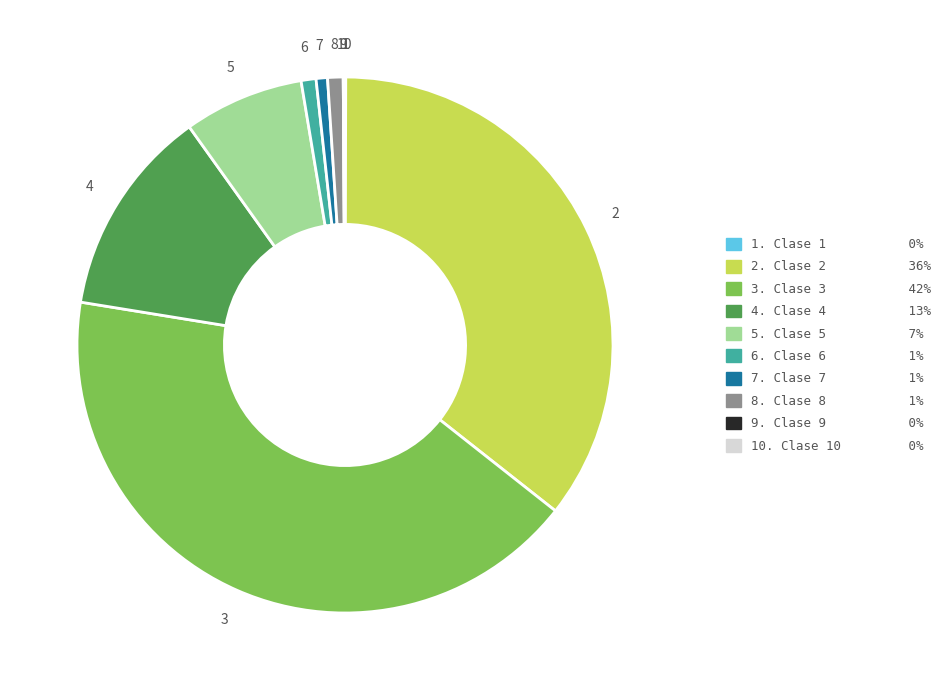

Approximately how many times larger is the value at 3. Clase 3 42% compared to 4. Clase 4 13%?

3.3